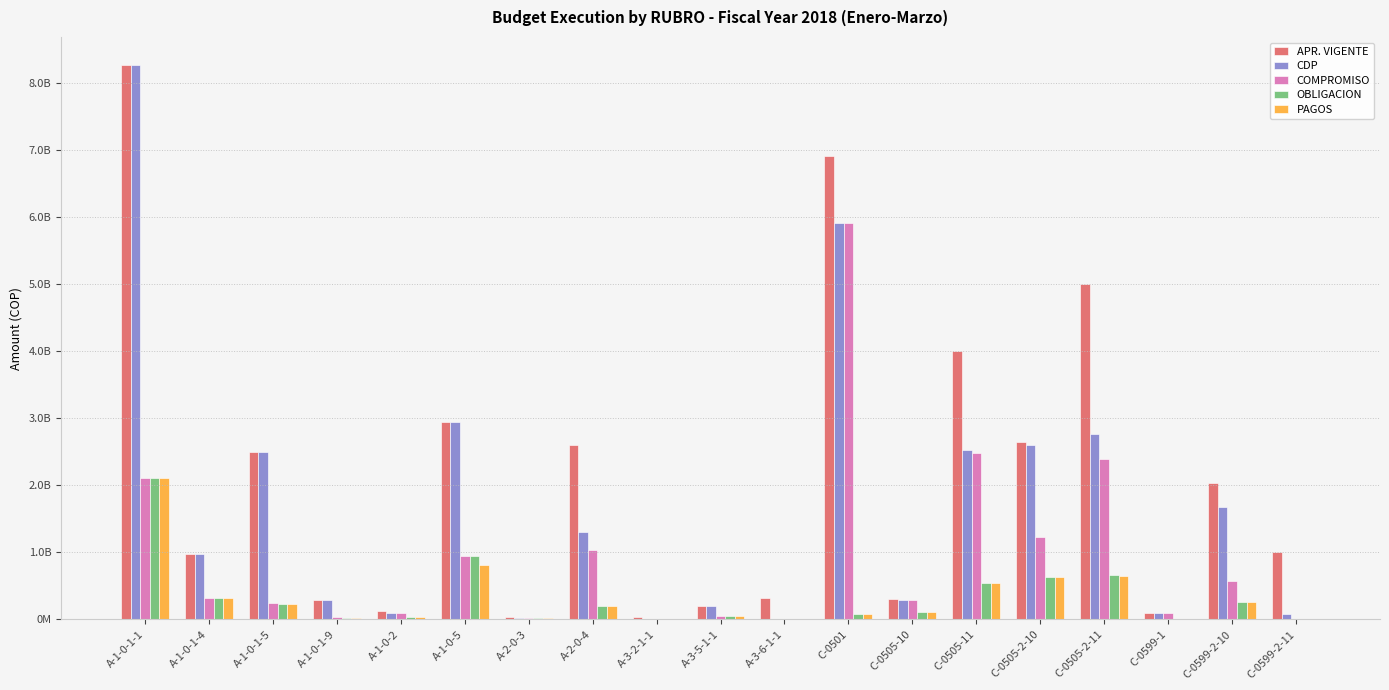

What are all the series names shown in the legend?

APR. VIGENTE, CDP, COMPROMISO, OBLIGACION, PAGOS